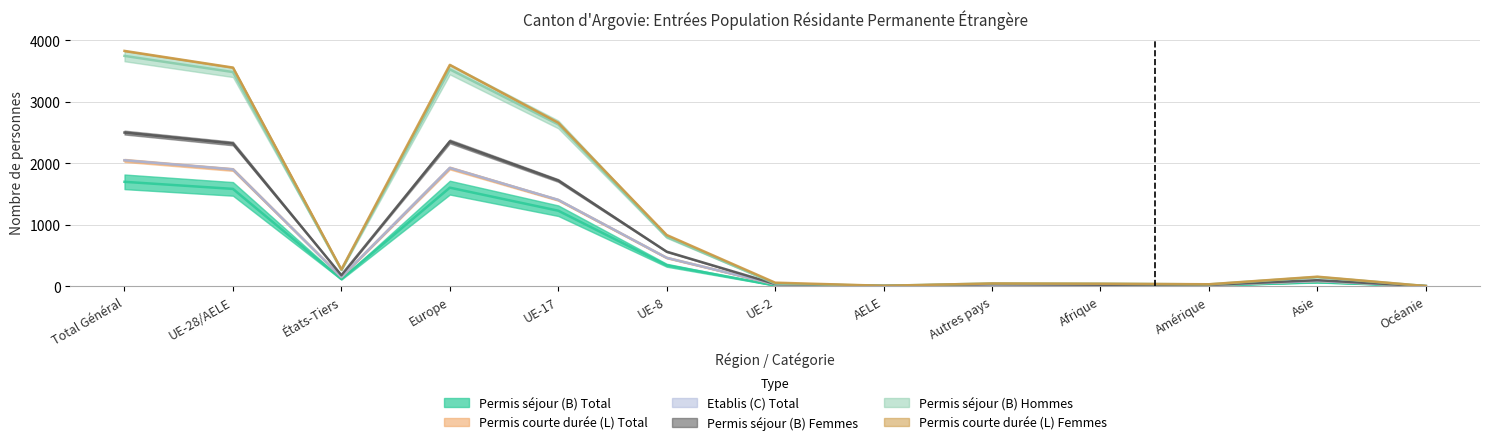

What value does the Permis séjour (B) Total series have at UE-8?

340